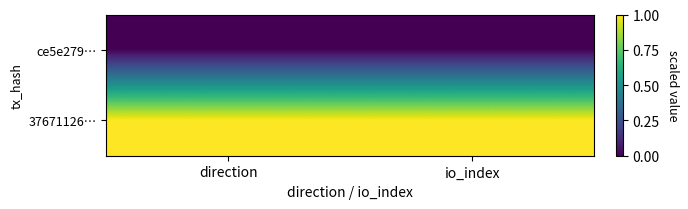

What is the total value across all series at io_index?

1